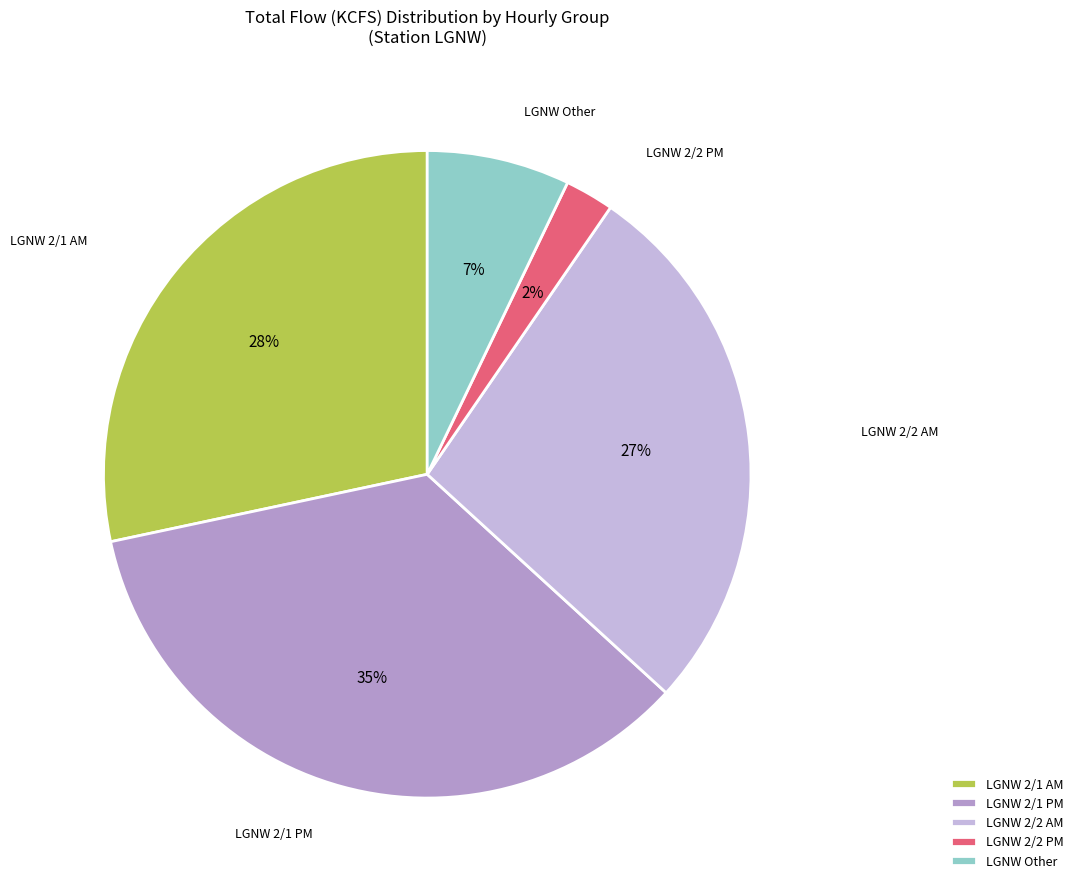

Between LGNW 2/2 PM and LGNW 2/1 AM, which is larger?

LGNW 2/1 AM